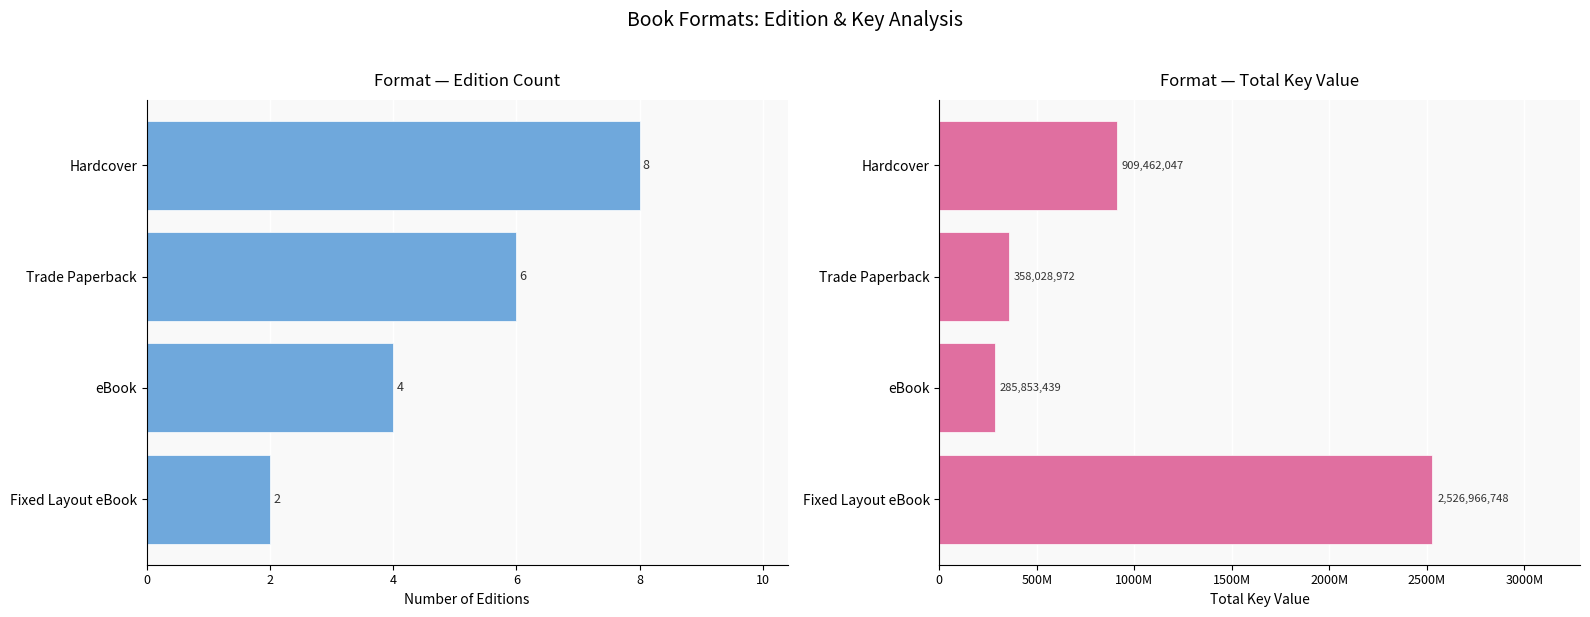

The value of Edition Count at eBook is 7. True or false?

False